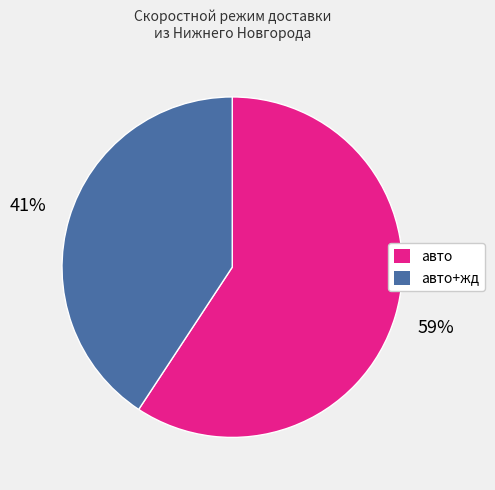

Combined, do авто and авто+жд account for over 50%?

Yes